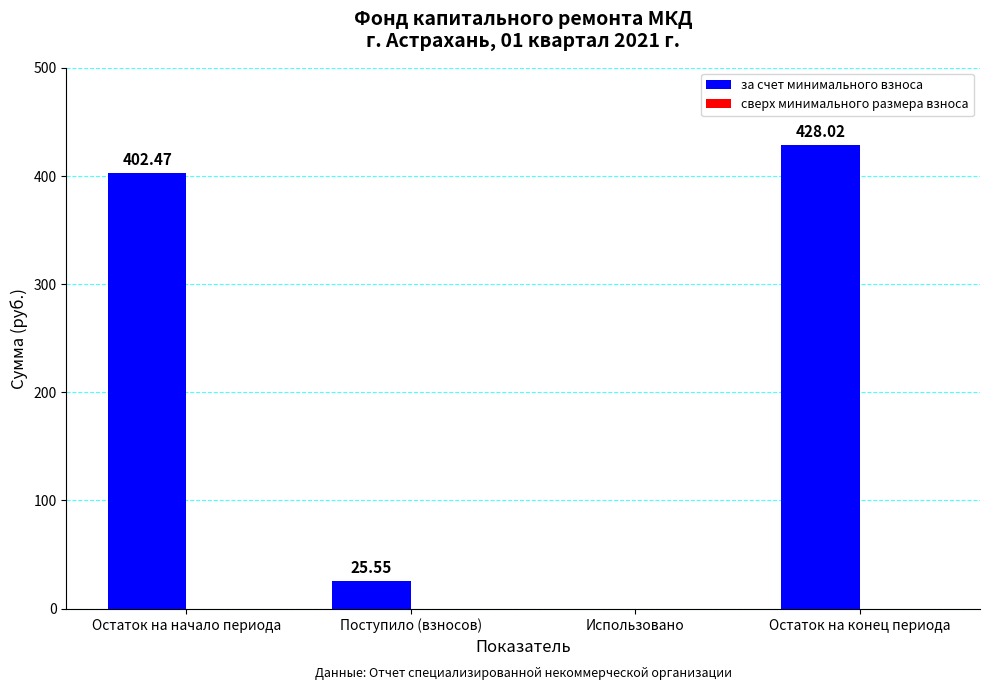

Which label corresponds to the largest value in the chart?

Остаток на конец периода